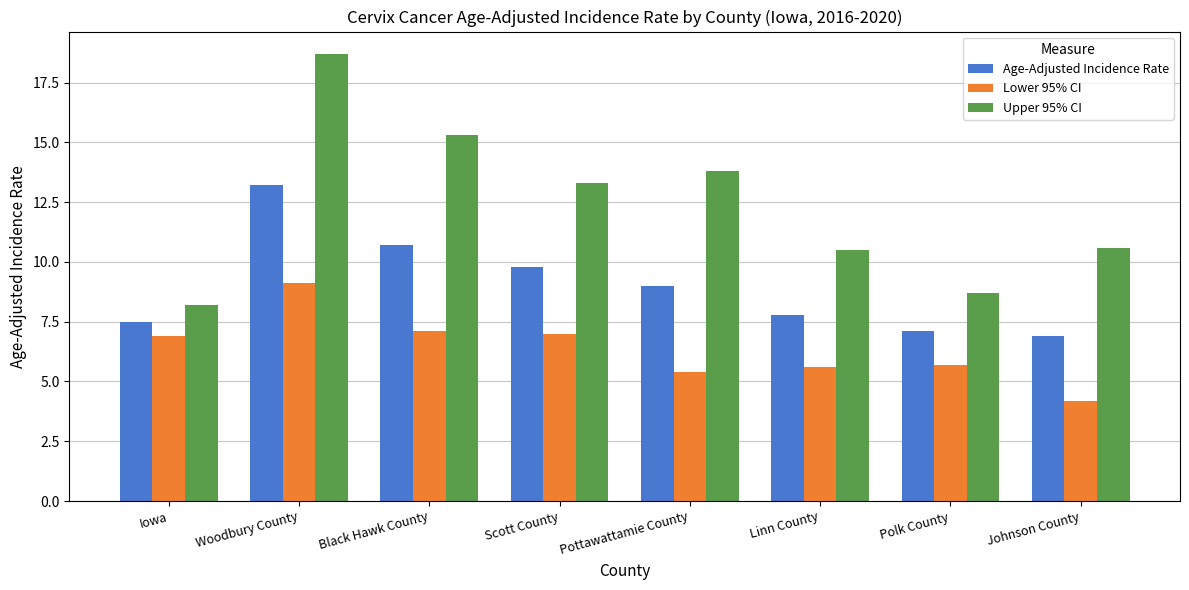

At which label is Upper 95% CI closest to 13?

Scott County